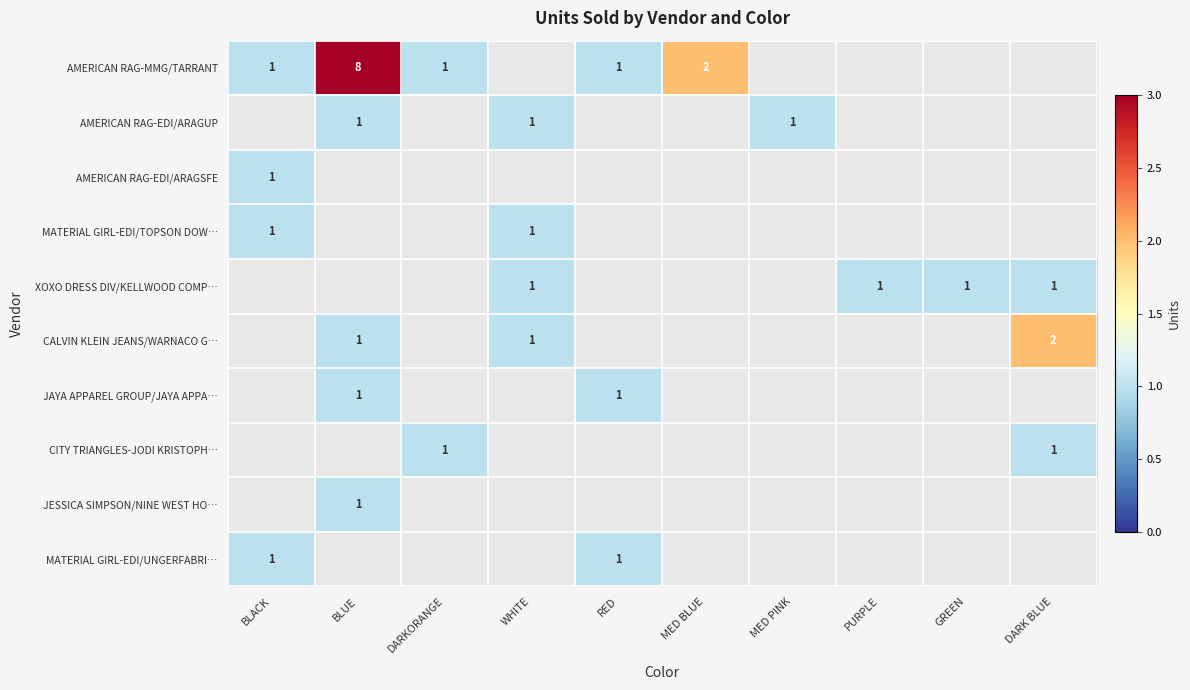

Is it true that CITY TRIANGLES-JODI KRISTOPH… equals 2 at DARK BLUE?

False